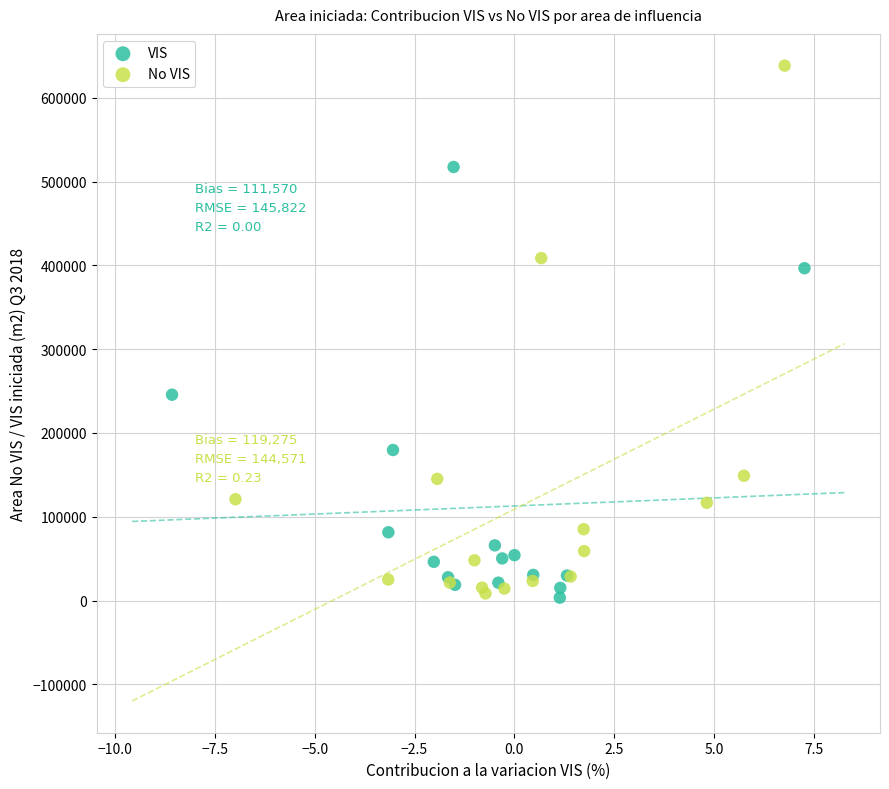

Which series reaches the maximum Y coordinate?

No VIS